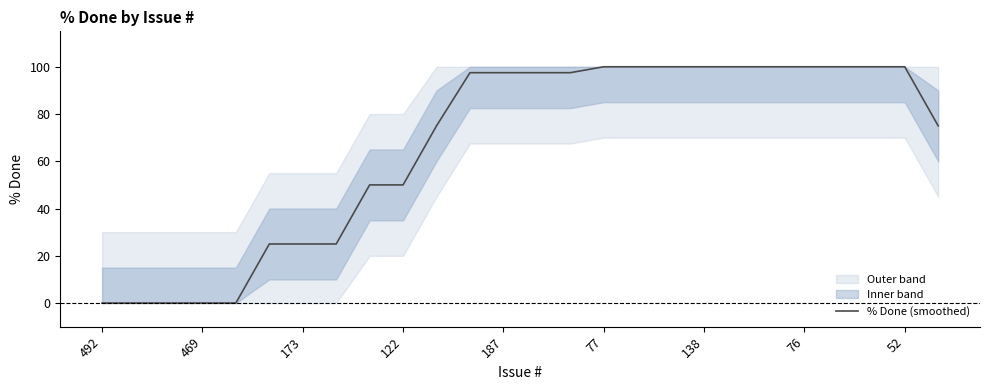

The value of % Done (smoothed) at 492 is 0.0. True or false?

True